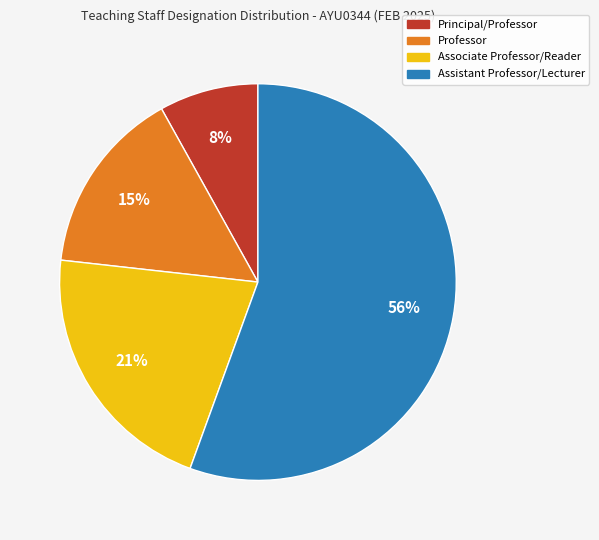

What is the smallest slice in the pie chart?

Principal/Professor